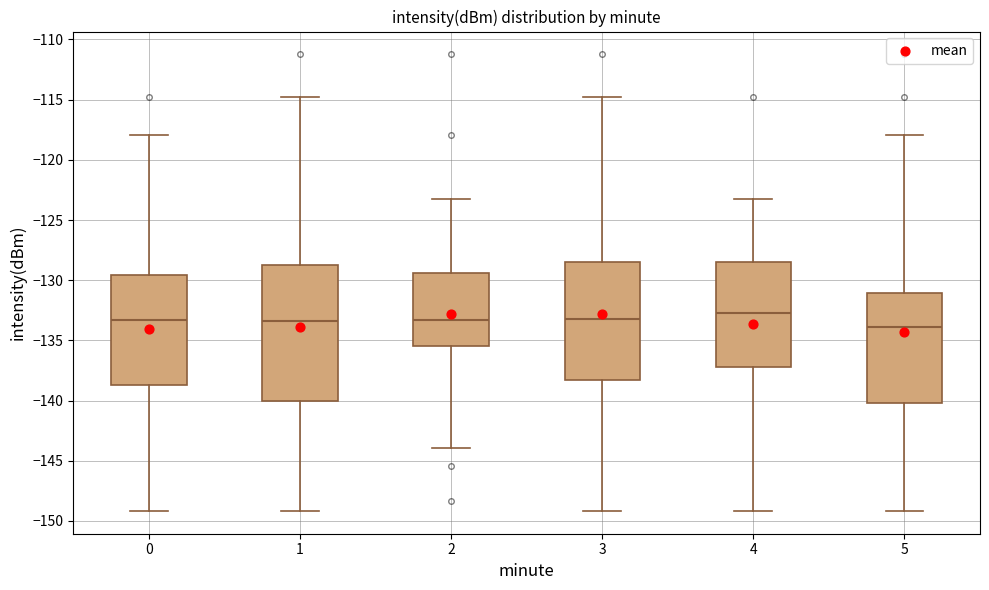

Which box is the tallest, from its lower edge to its upper edge?

1